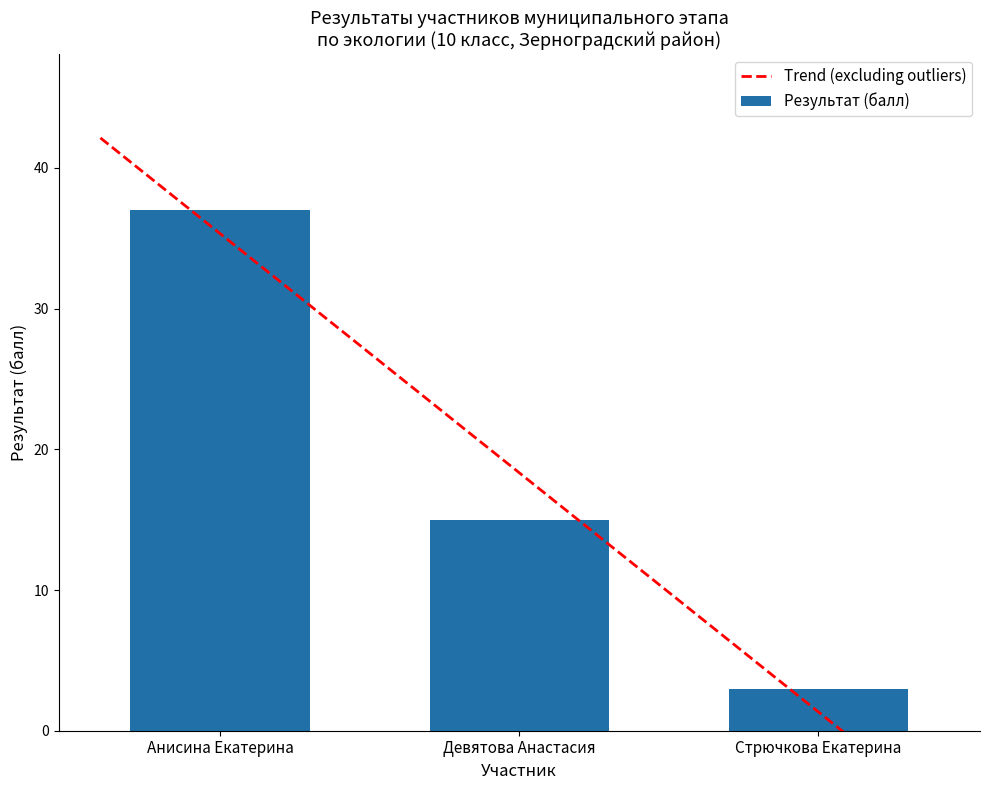

What position from the right is Стрючкова Екатерина?

1